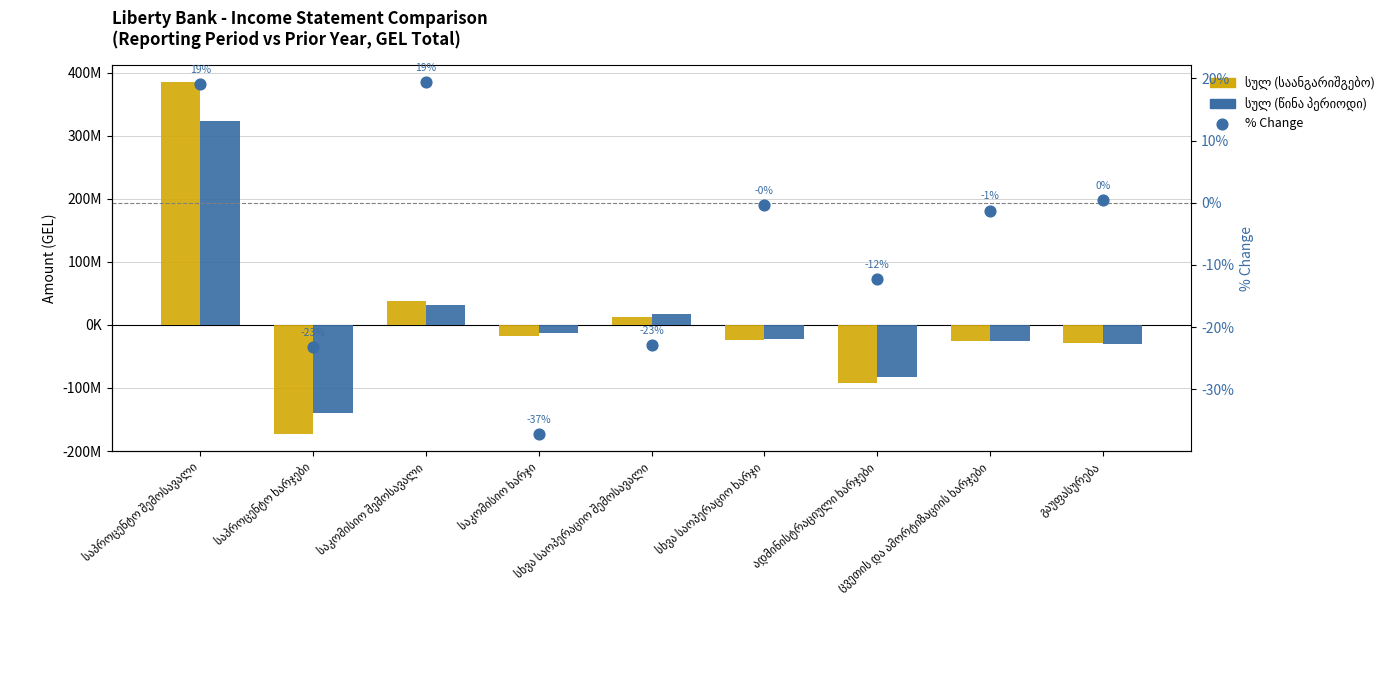

Which series contains the highest Y value?

სულ (საანგარიშგებო)